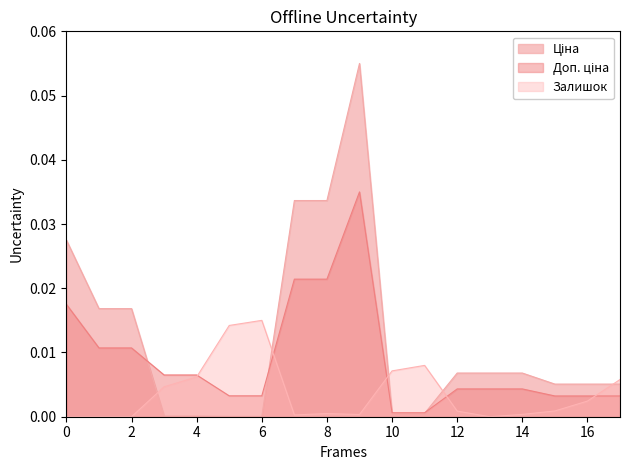

At how many categories does at least one series exceed 0?

18